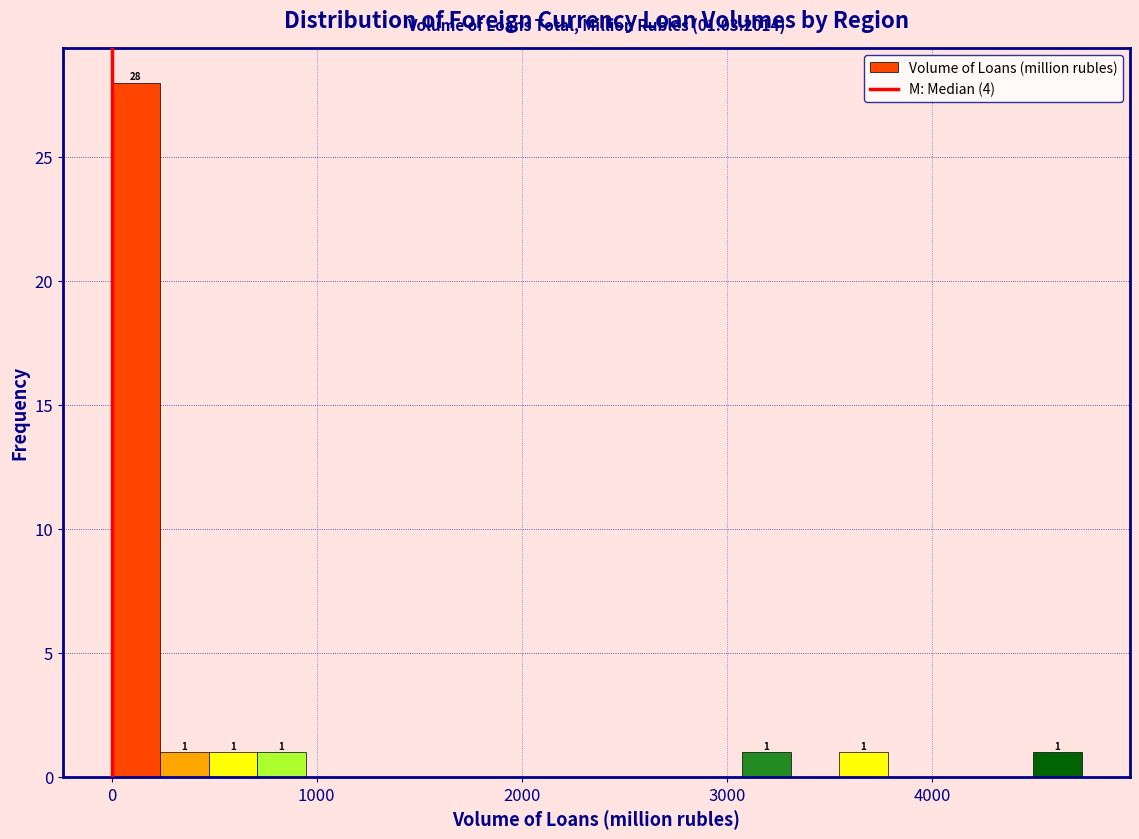

Around what value on the x-axis is the tallest bar? Give the approximate position of its centre, as read against the axis.

100